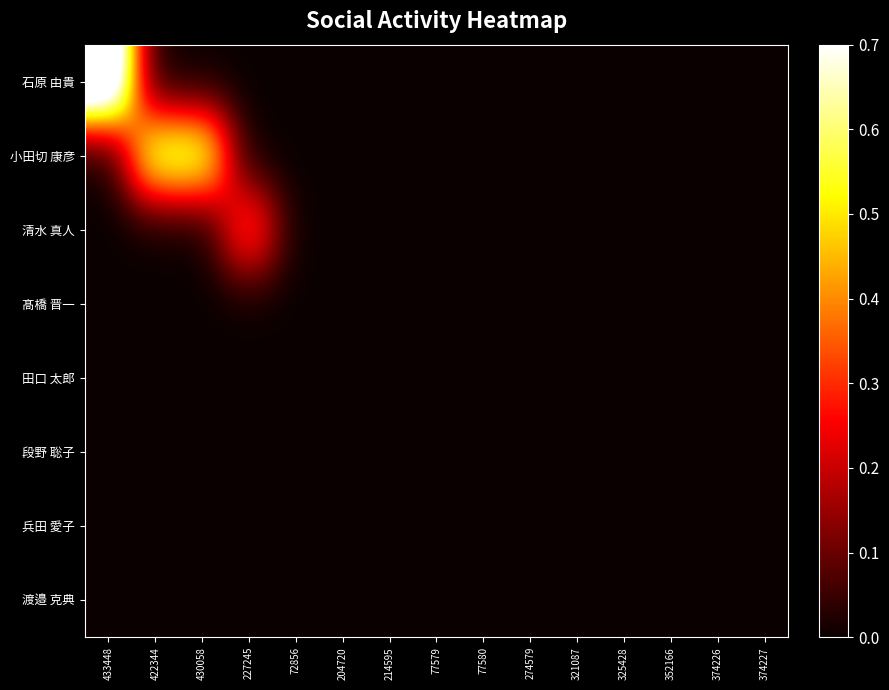

Which has a higher value, 430058 or 77580?

430058